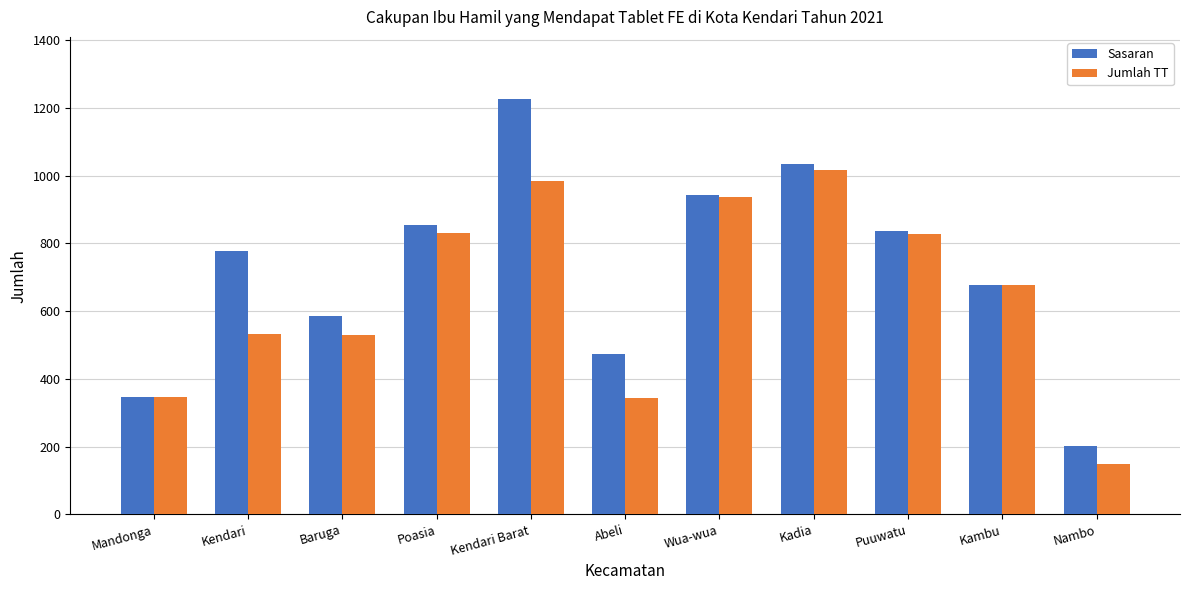

How many values in the Jumlah TT series are below 676?

5